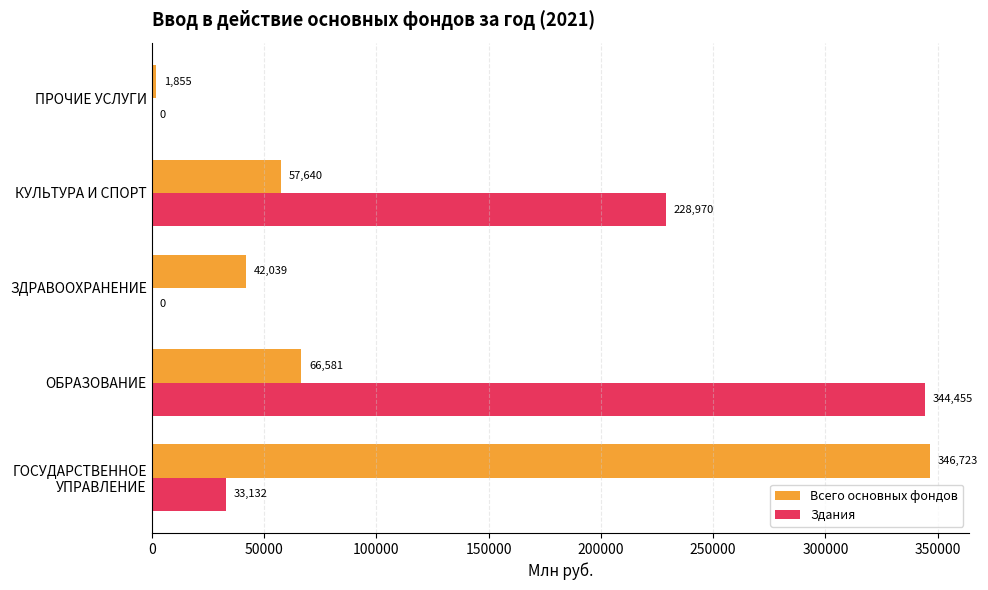

How many categories are shown in the chart?

5